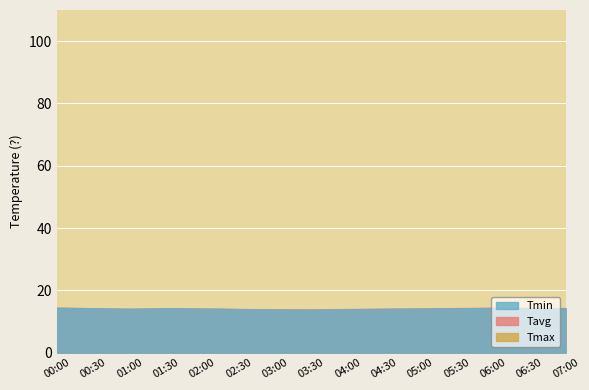

Rank the series by their maximum value, from highest to lowest.

Tmax, Tavg, Tmin